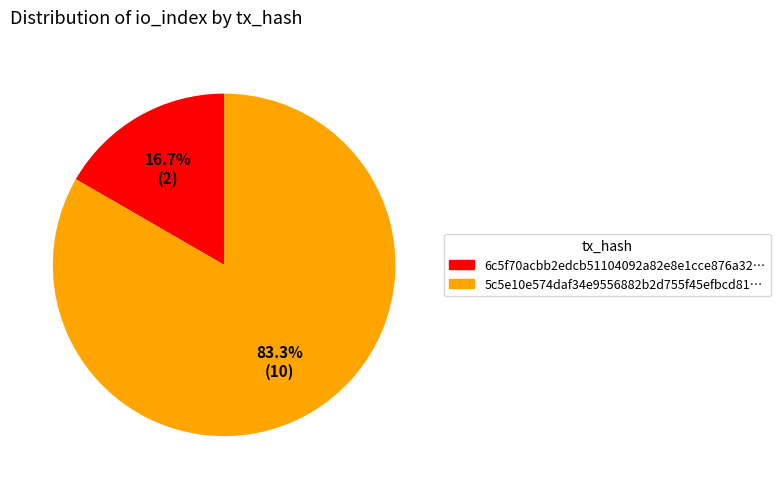

To the nearest percent, what is the average slice percentage?

50%